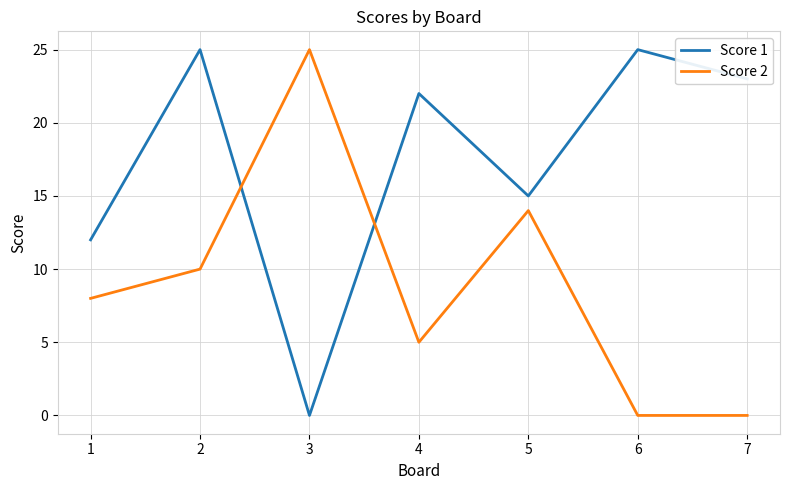

At 3, list the series in order from smallest to largest.

Score 1, Score 2